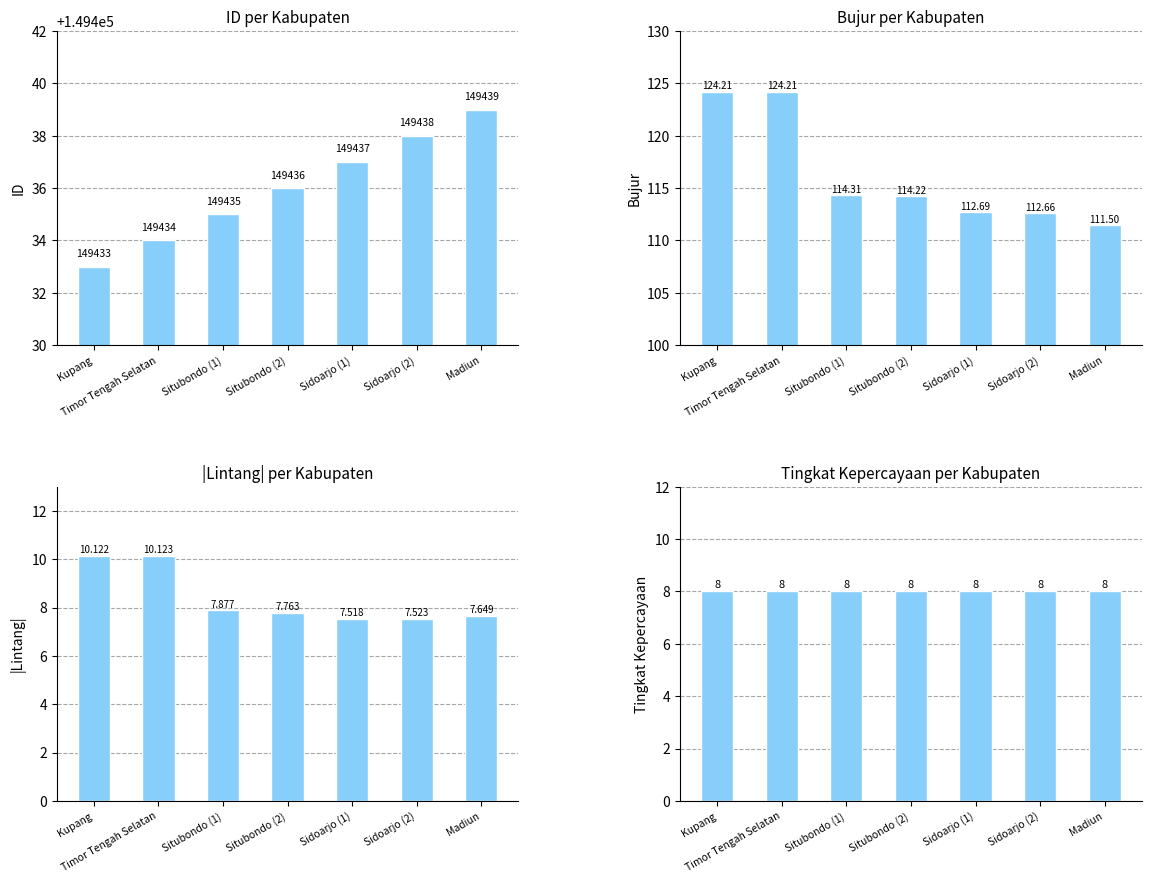

Count the id values in the range 149434 to 149438.

5